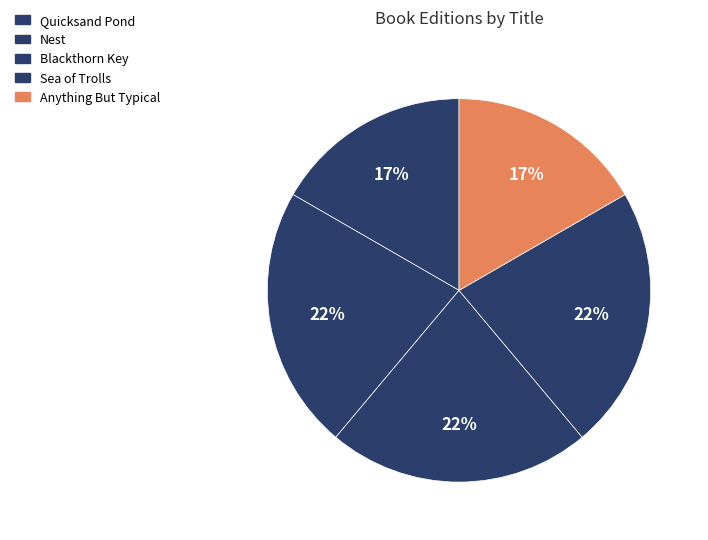

True or false: Sea of Trolls accounts for 13% of the total.

False